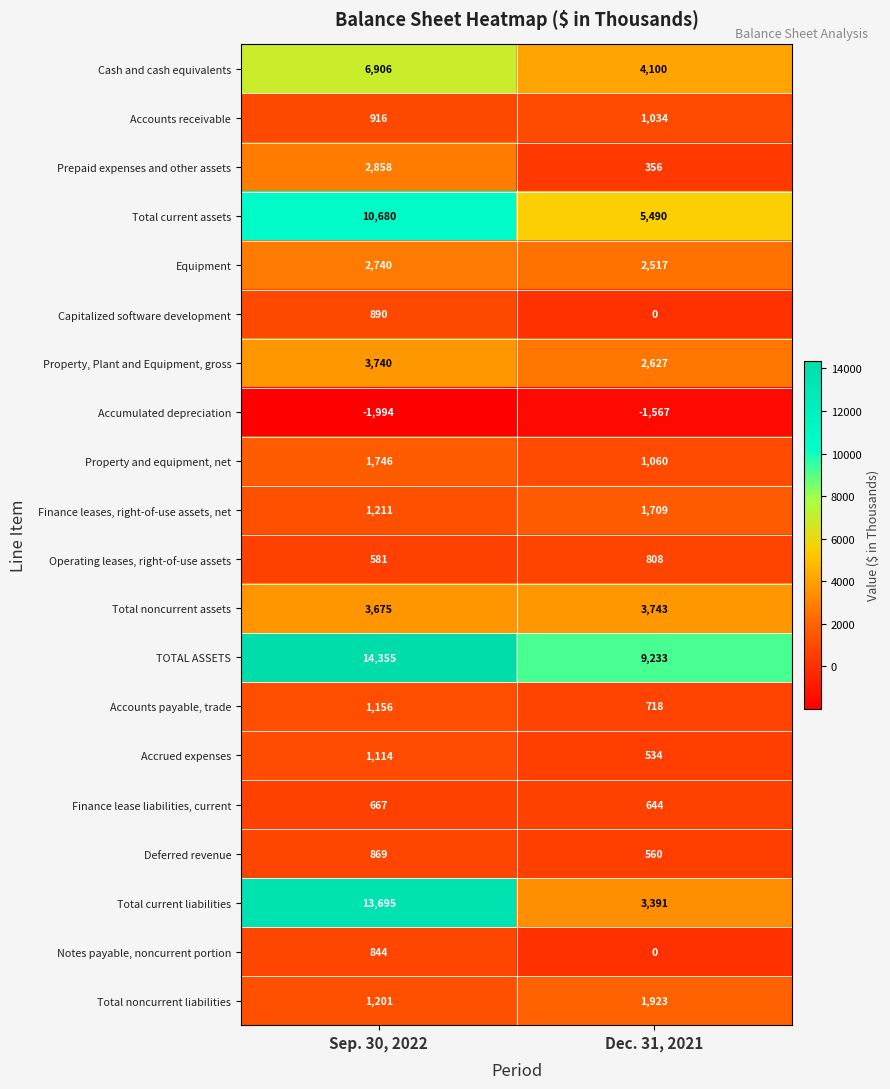

Which series has the largest total across all categories?

TOTAL ASSETS